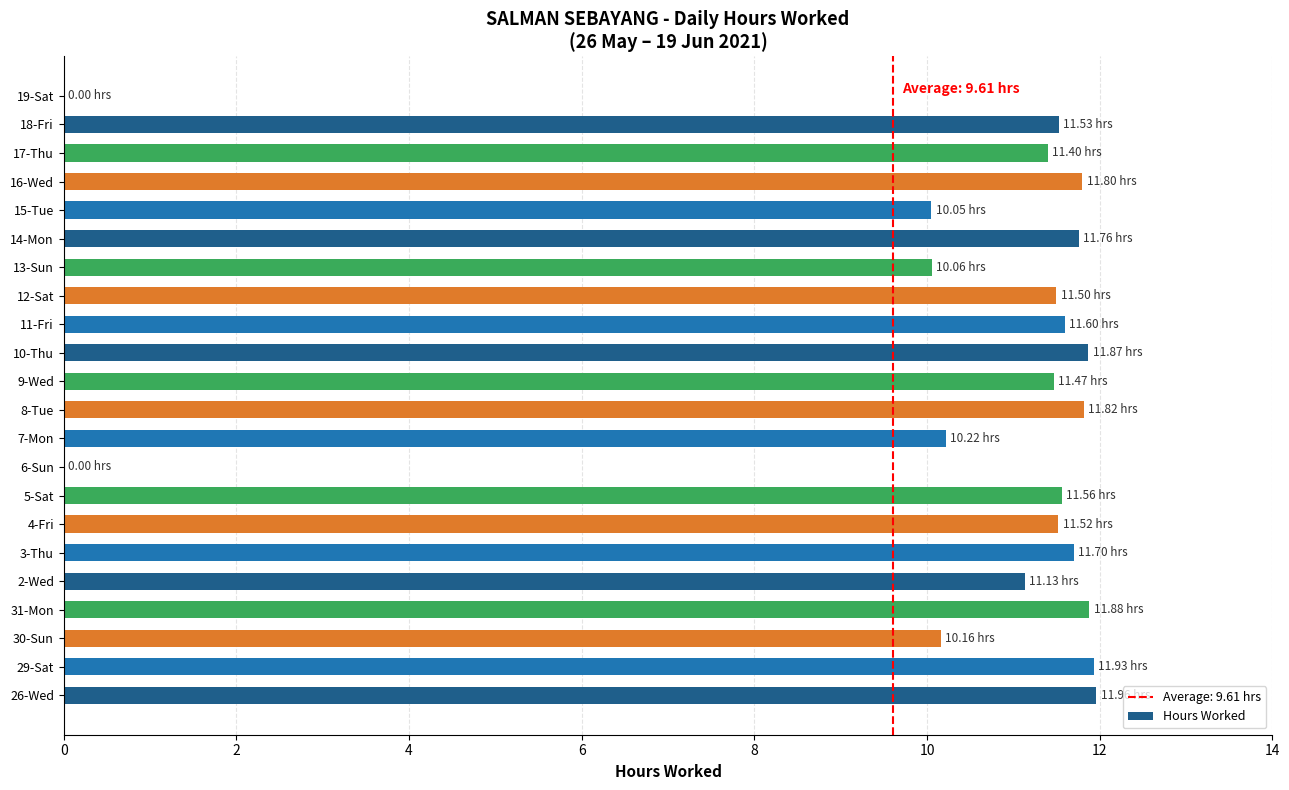

Which has a higher value, 31-Mon or 6-Sun?

31-Mon